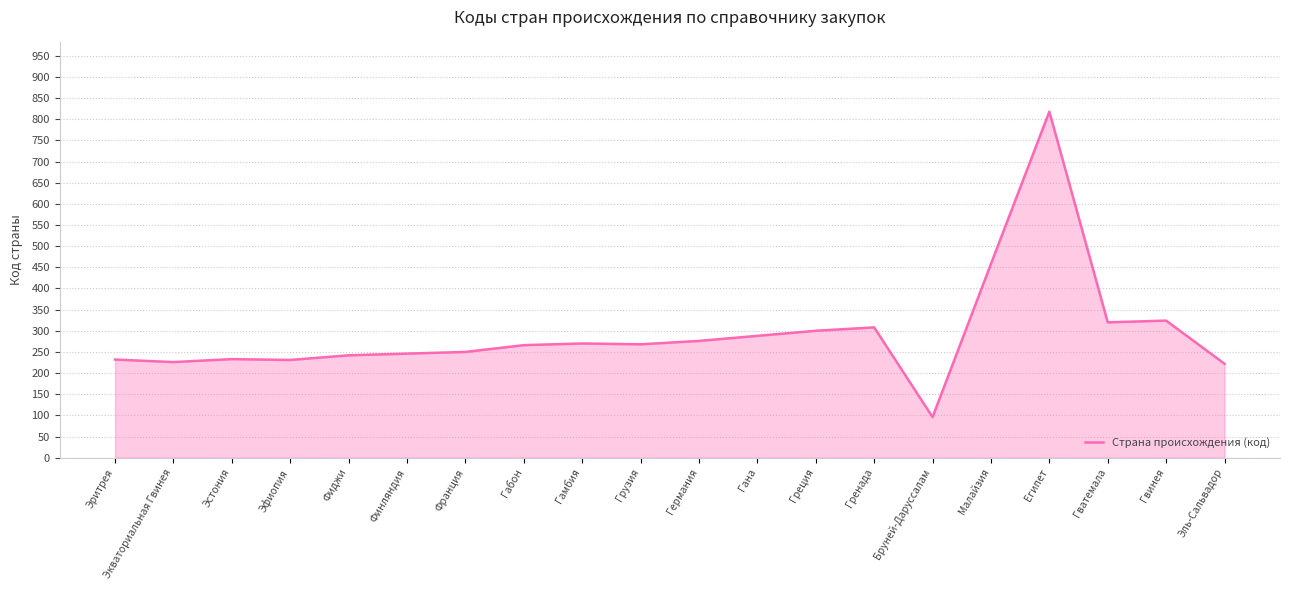

The chart shows a value of 231 at Эфиопия. True or false?

True